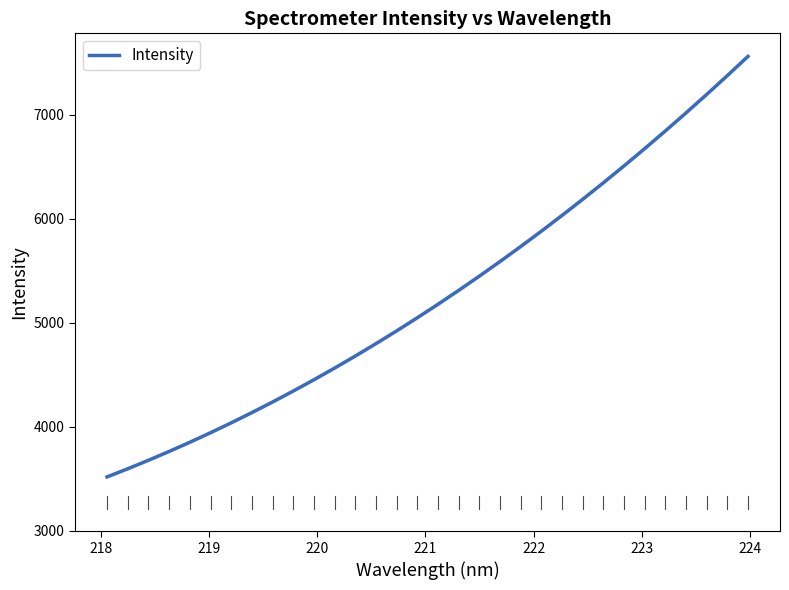

What is the average value?

5264.8